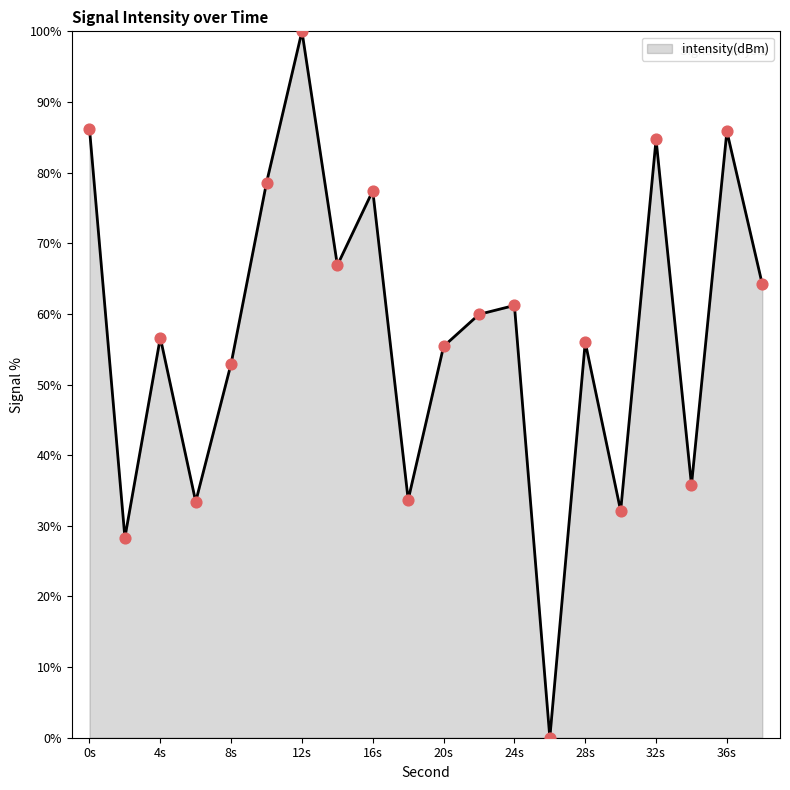

What is the maximum value shown in the chart?

100.0